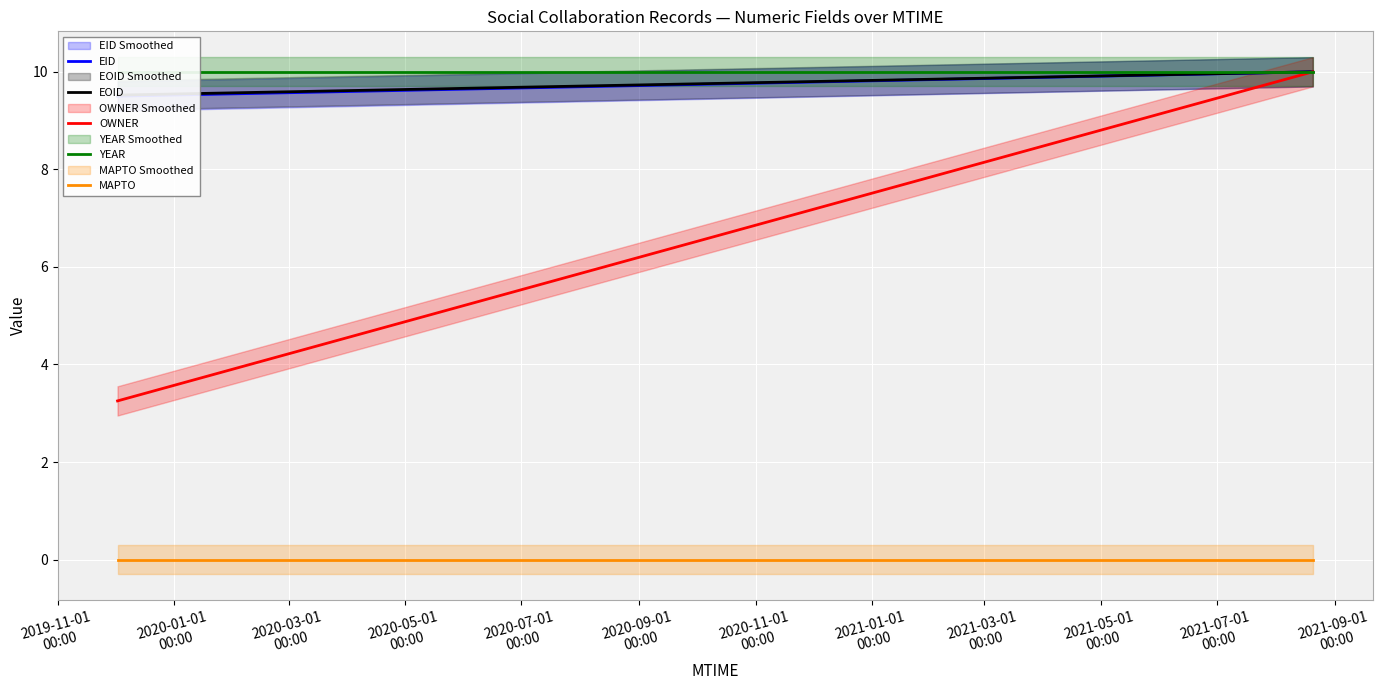

The OWNER series shows 14.8 at 2020-05-01
00:00. True or false?

False